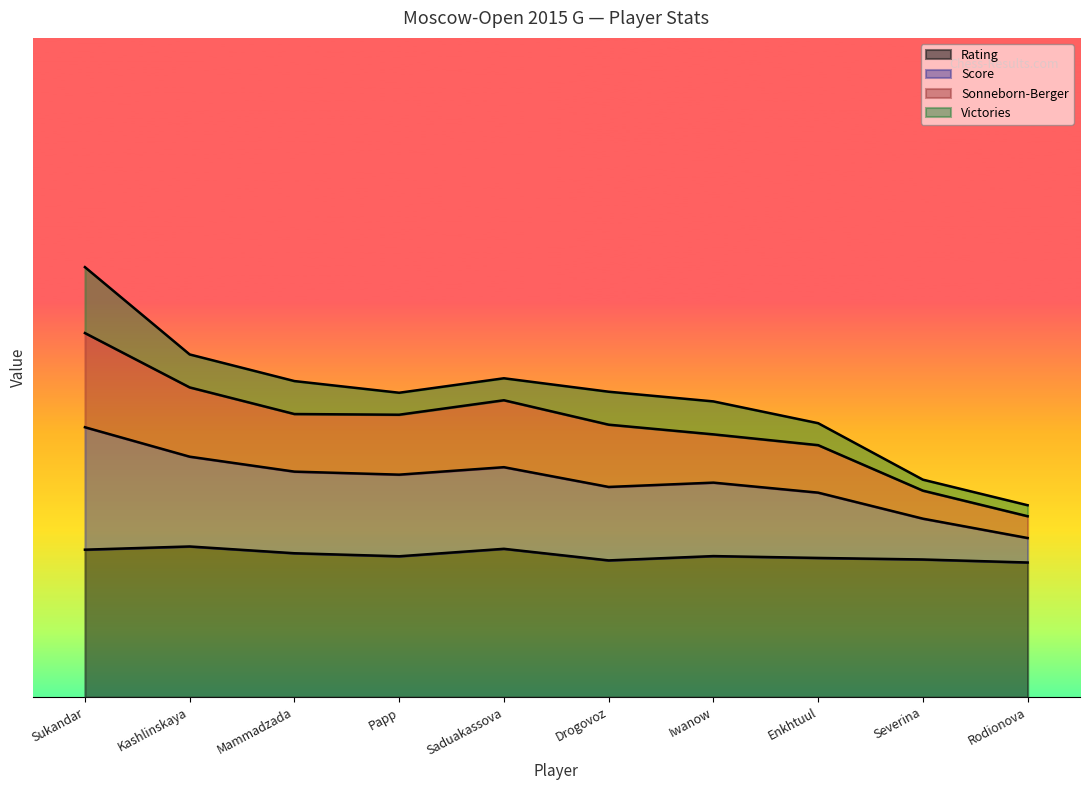

Is it true that Sonneborn-Berger equals 3.9 at Saduakassova?

False